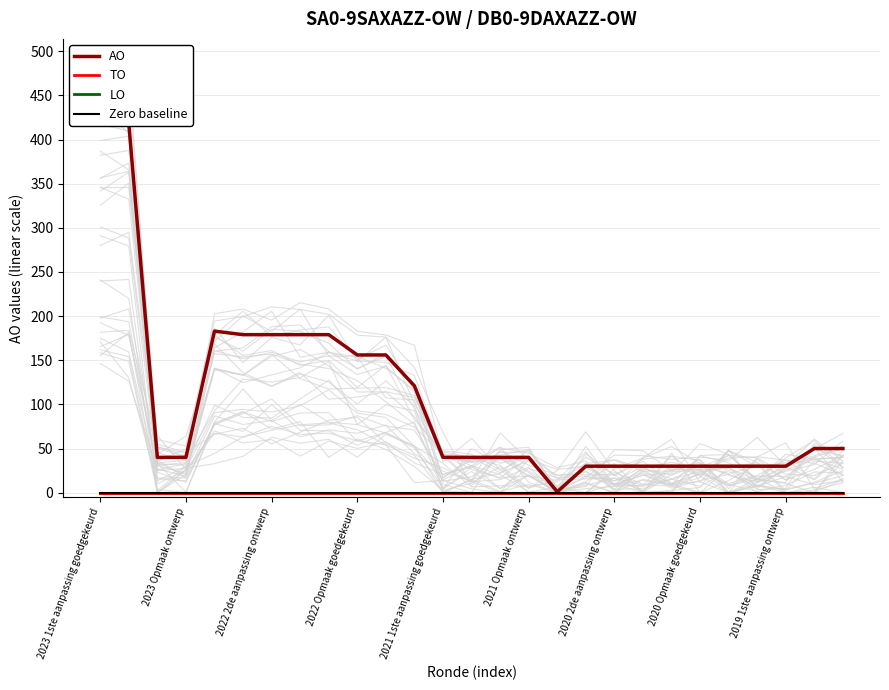

Which category has the lowest value in the TO series?

2023 1ste aanpassing goedgekeurd